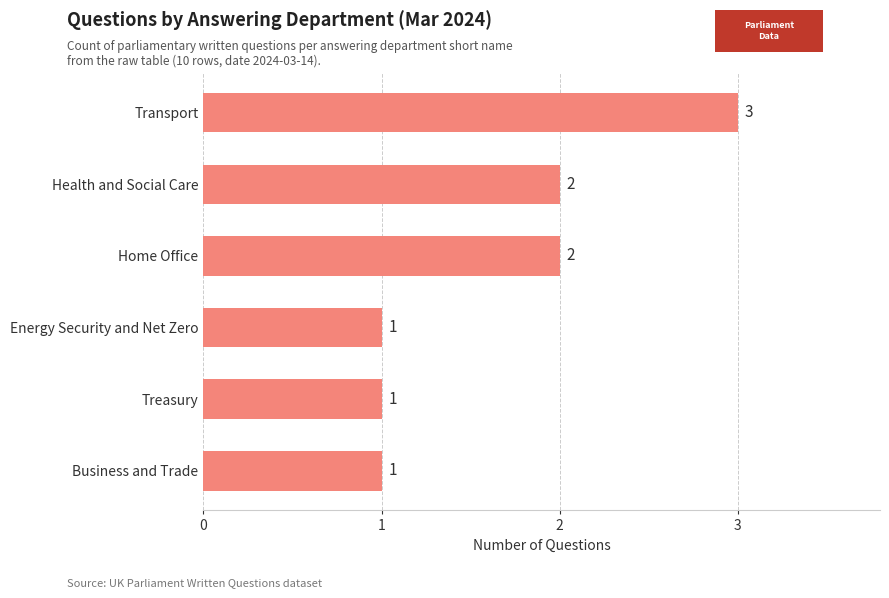

What is the minimum value shown in the chart?

1